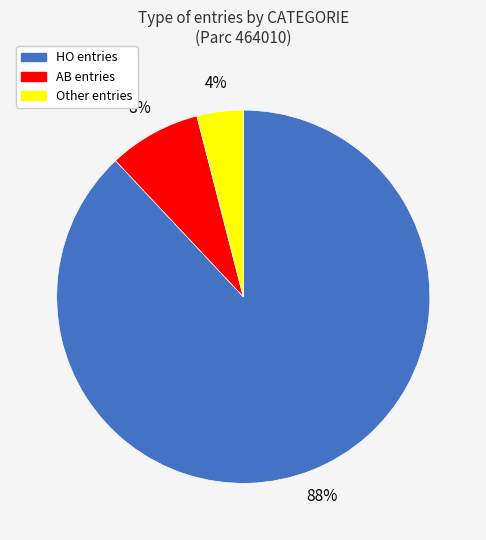

To the nearest percent, what is the combined percentage of HO and AB?

96%